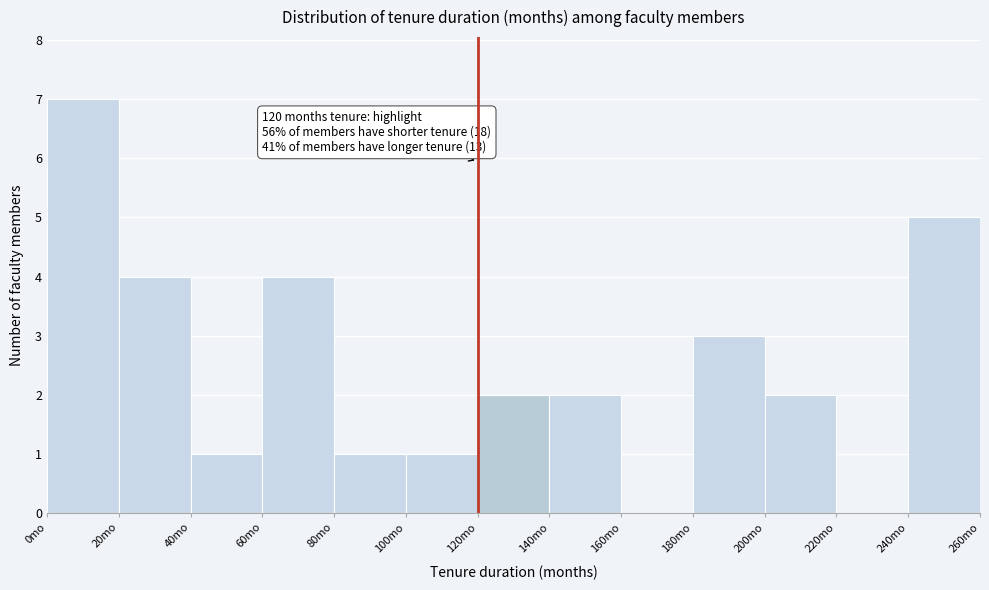

Over which range of the x-axis is the bar tallest?

0 to 20